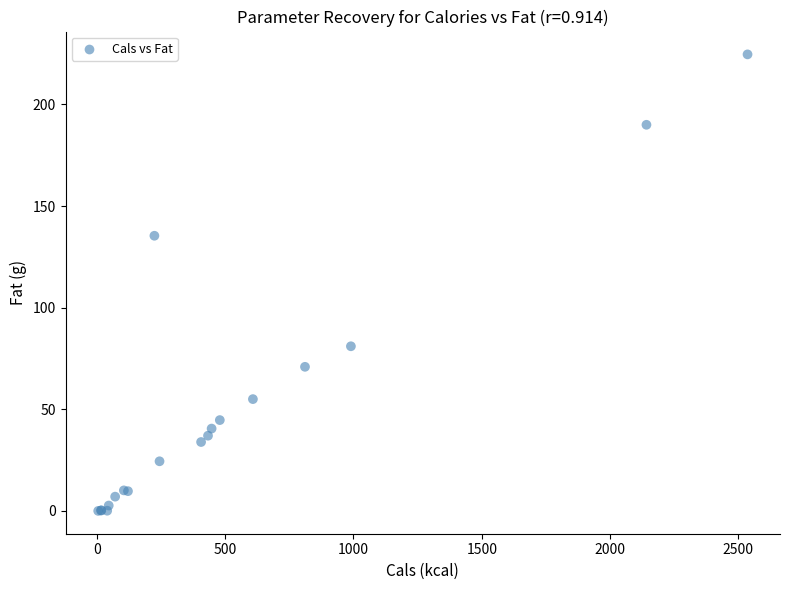

What Y value in the scatter plot is closest to 112?

135.4